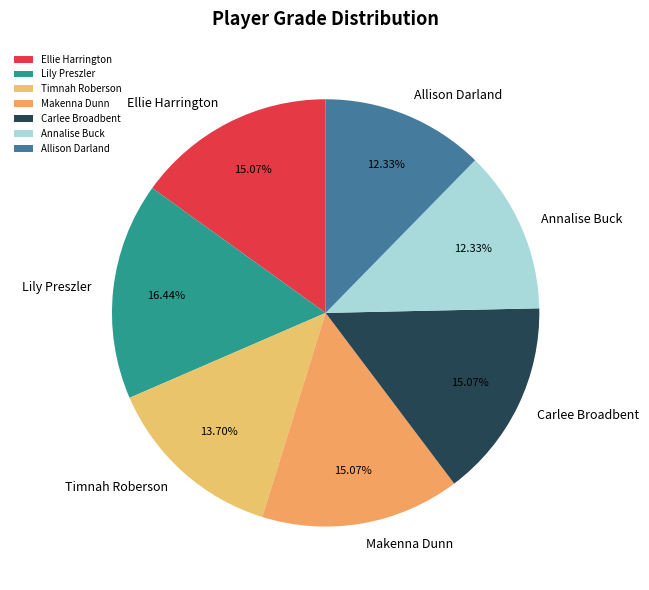

Is there any slice that represents more than half of the pie?

No